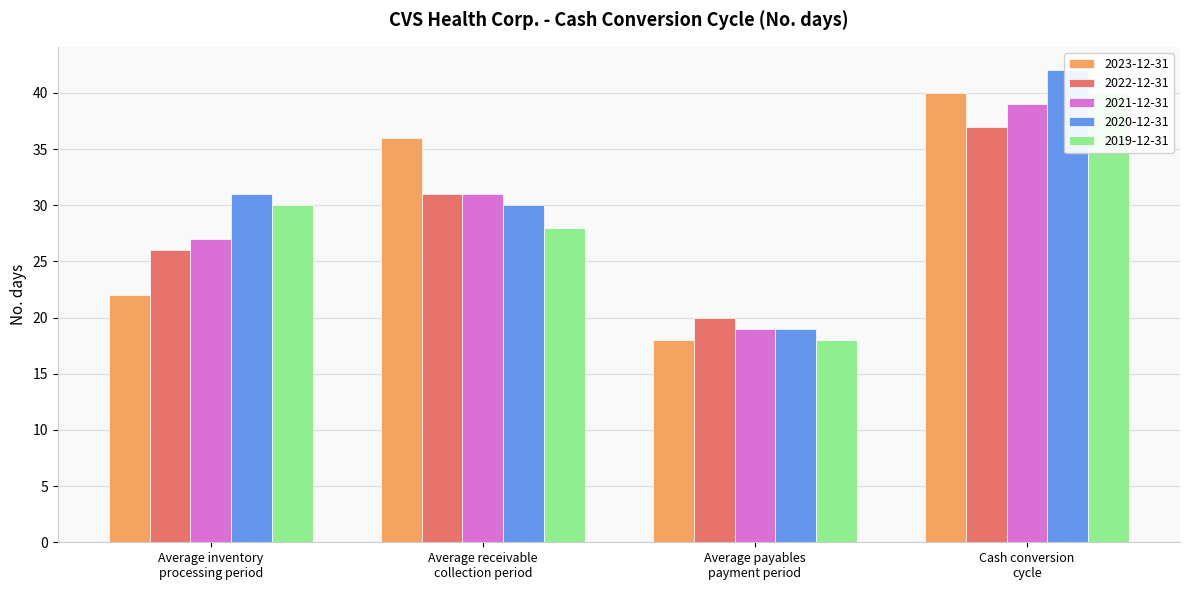

What is the value of the 2022-12-31 bar at the 4th from the left?

37